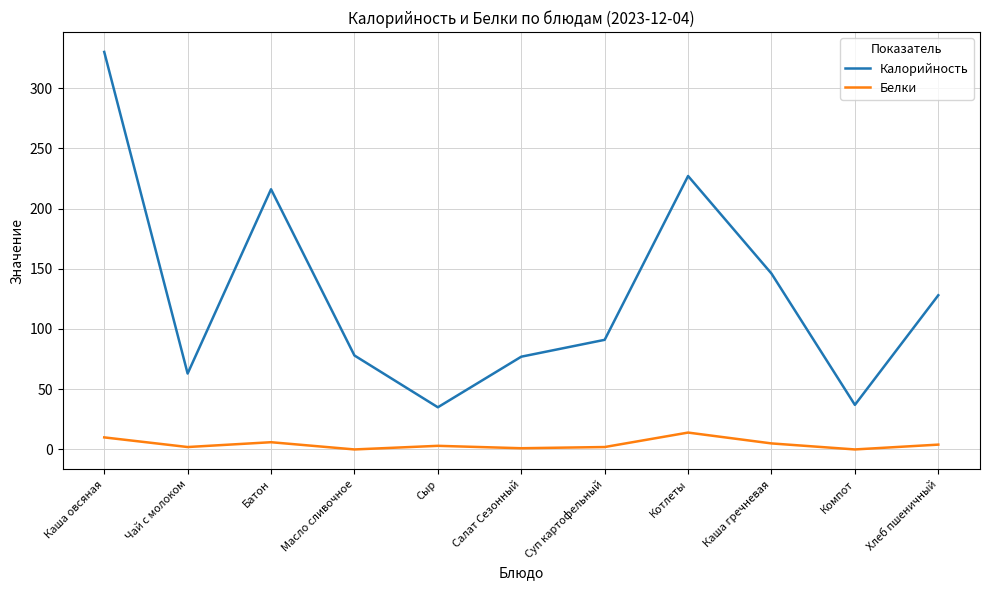

What is the lowest value of the Калорийность series?

35